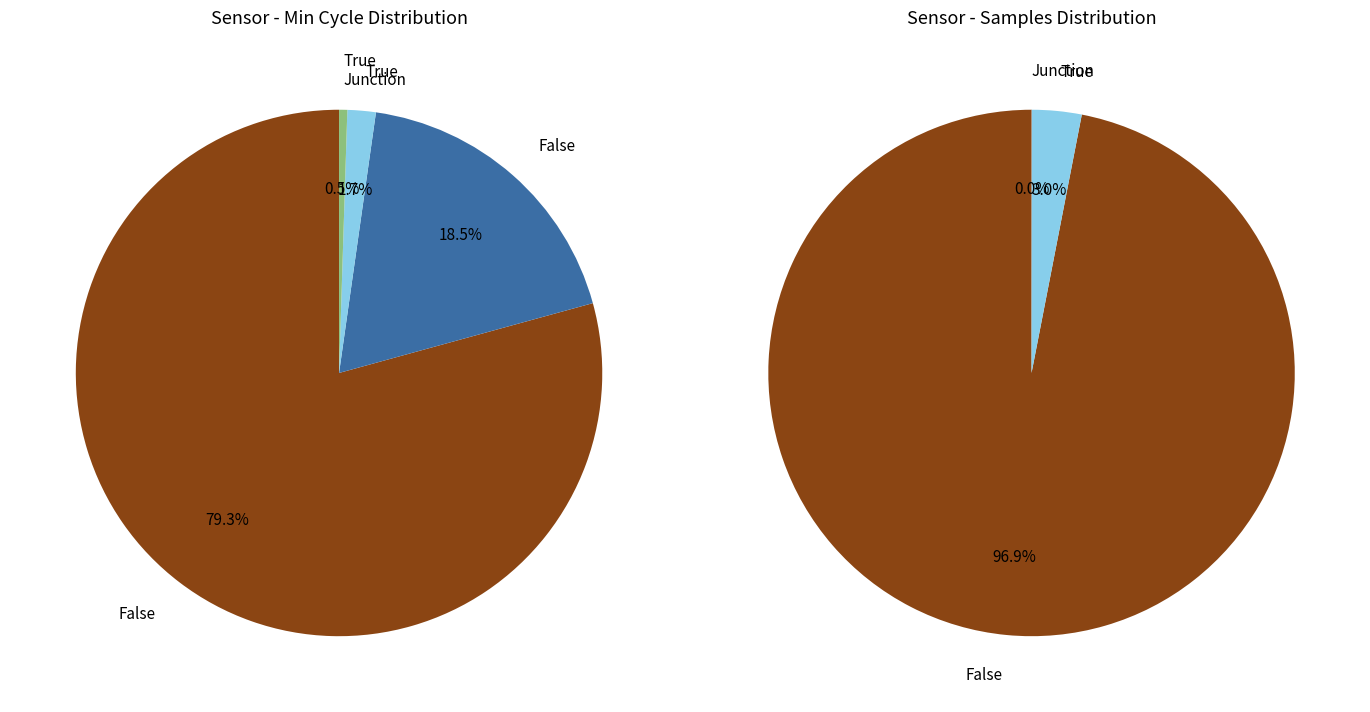

The 29 slice represents 12% of the pie. True or false?

False